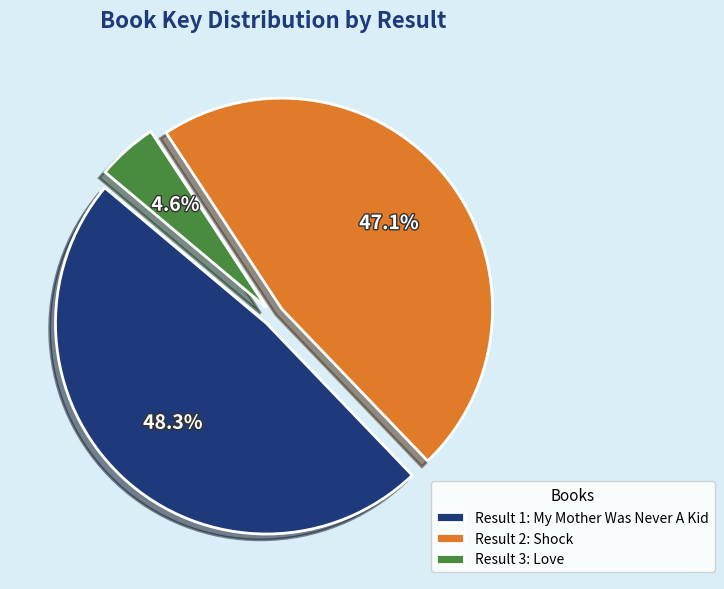

Which slice is the largest?

Result 1: My Mother Was Never A Kid